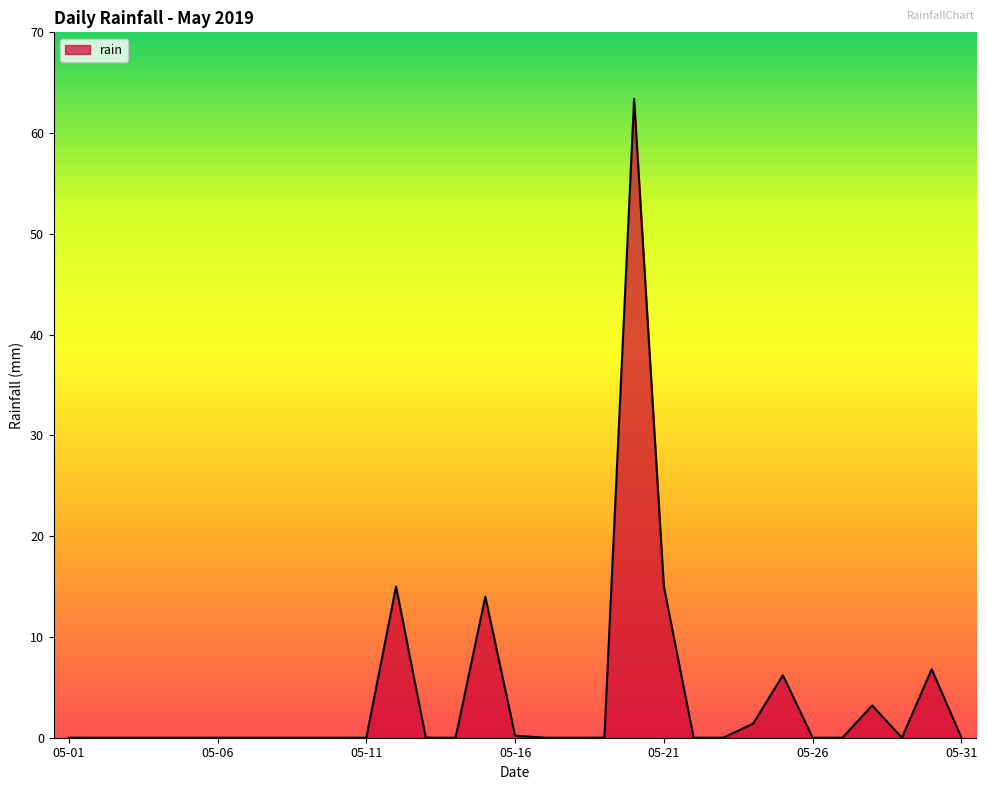

What is the difference between the maximum and minimum values?

63.4